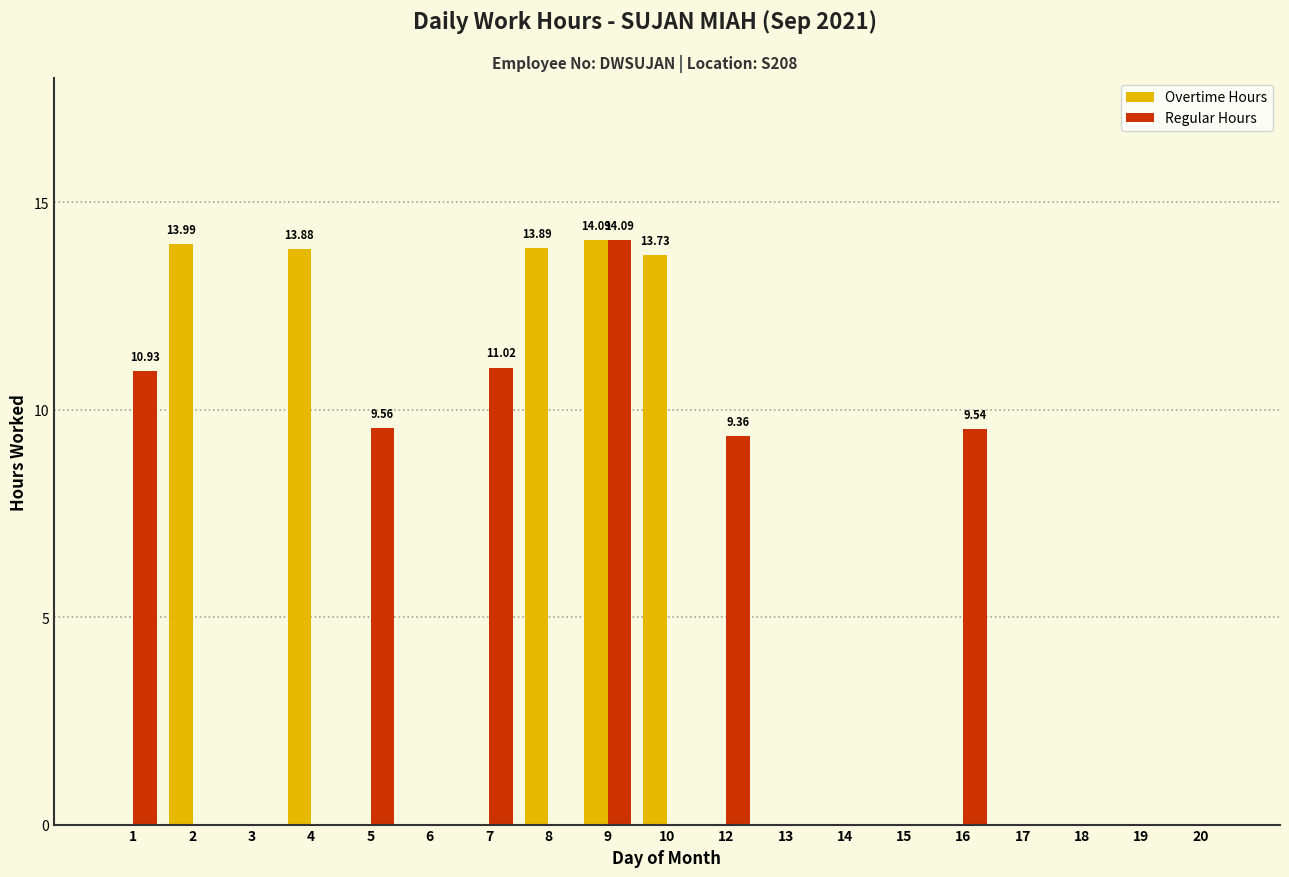

True or false: Regular Hours has a value of 3.5 at 1.

False